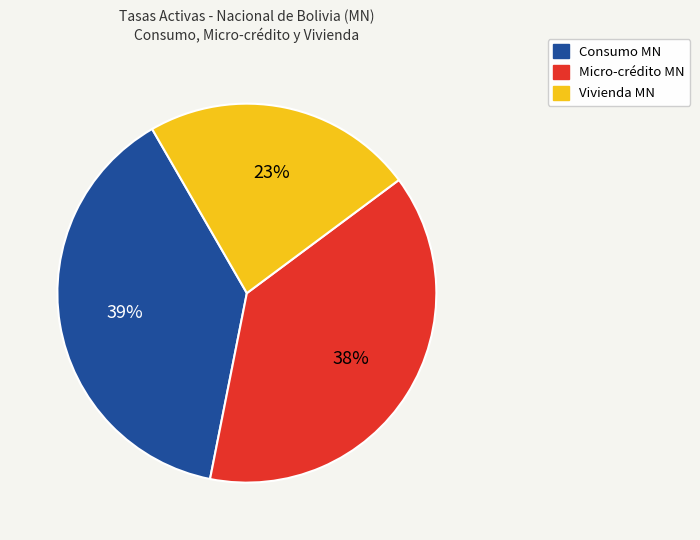

Is there a majority slice in this chart?

No